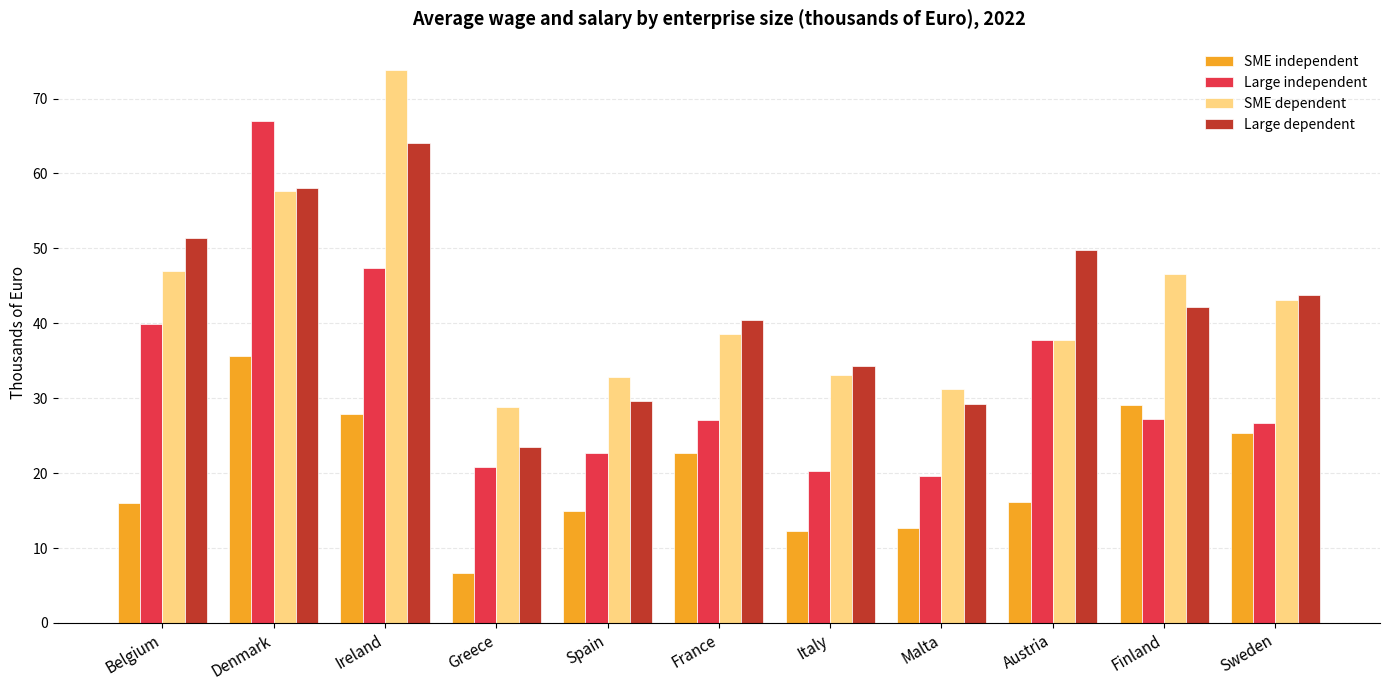

What is the sum of the SME independent values at France and Greece?

29.4